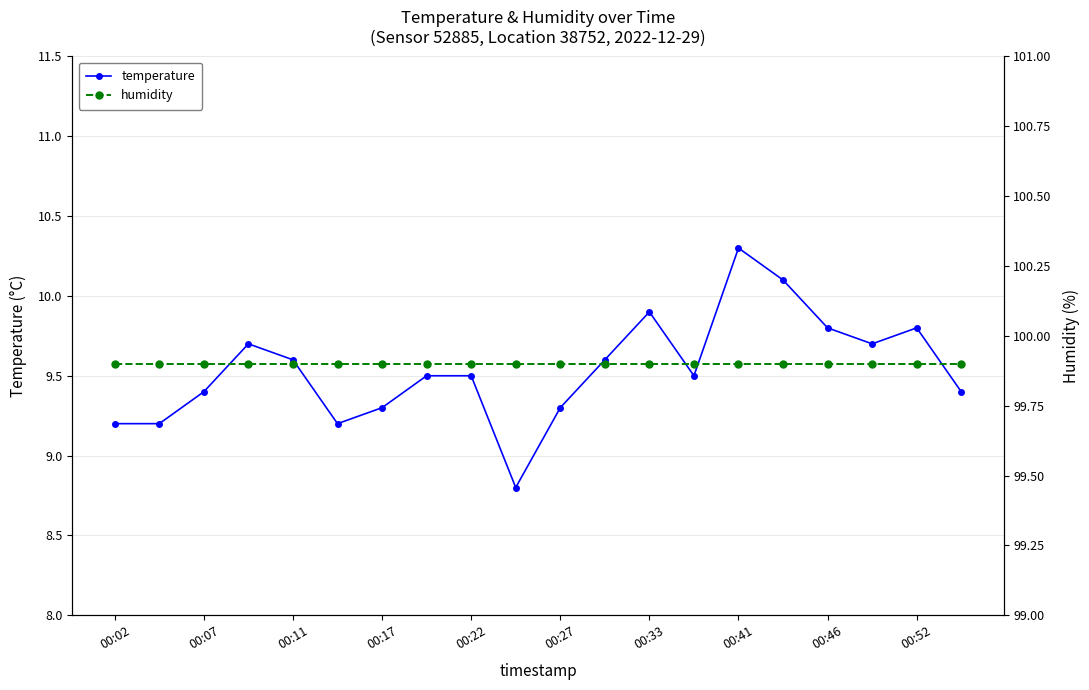

Which category has the lowest value in the humidity series?

00:02